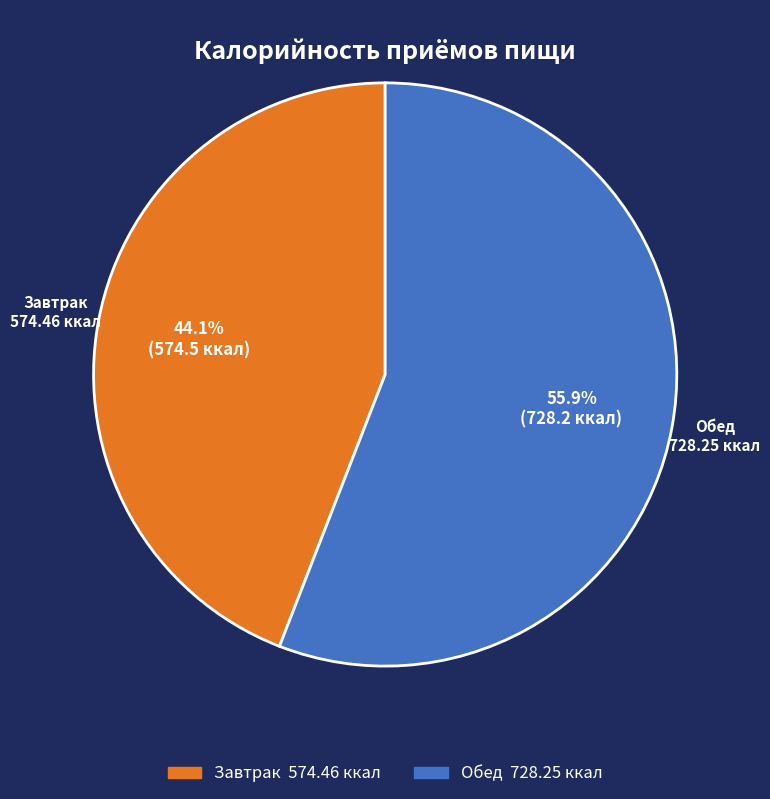

How many slices are in this pie chart?

2